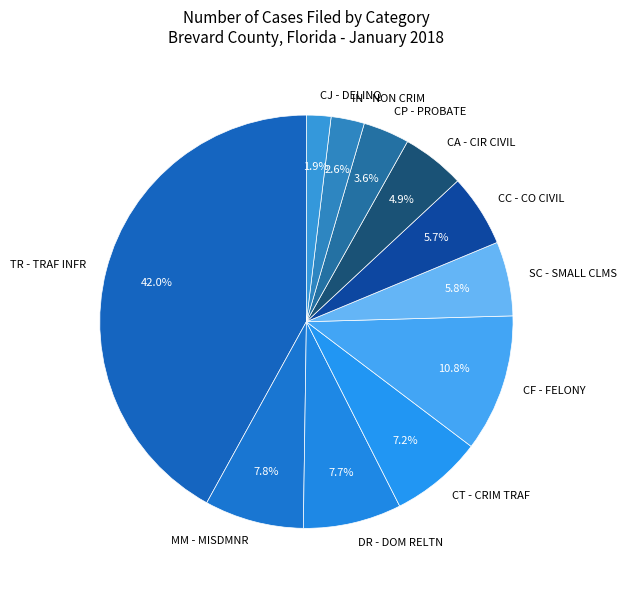

Is there a majority slice in this chart?

No